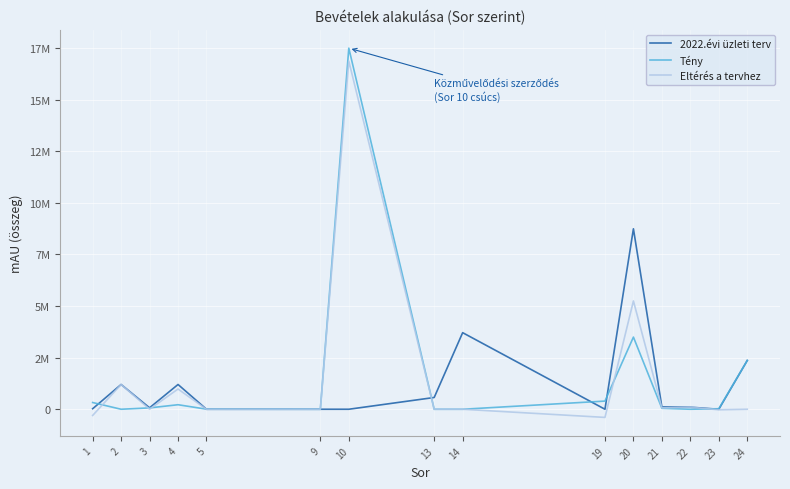

Is this an area chart (filled region under the line)?

No